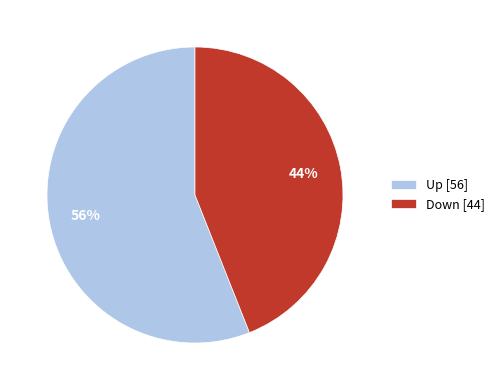

How many slices are in this pie chart?

2